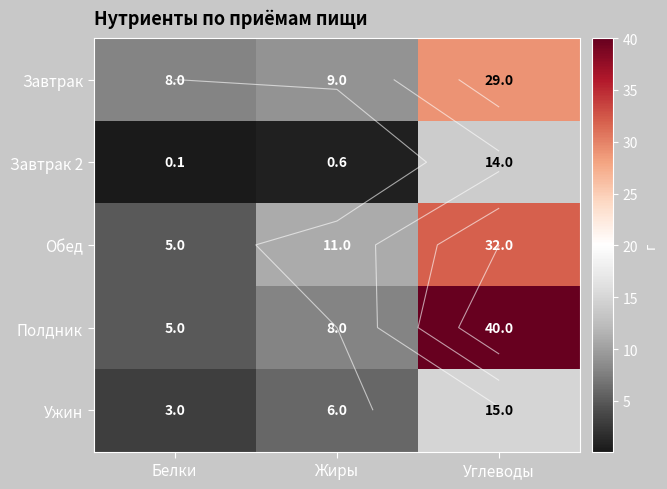

What is the difference between the maximum and minimum values in the Завтрак 2 series?

13.9